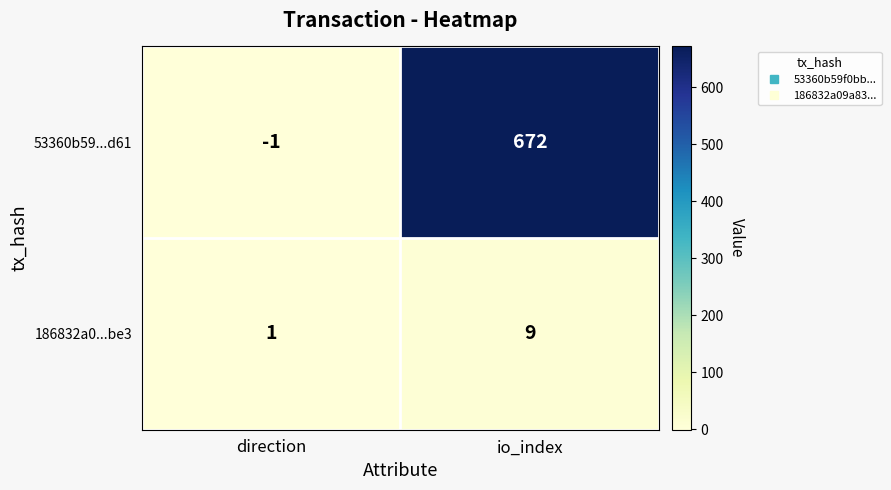

What is the difference between the maximum and minimum values in the 186832a0...be3 series?

8